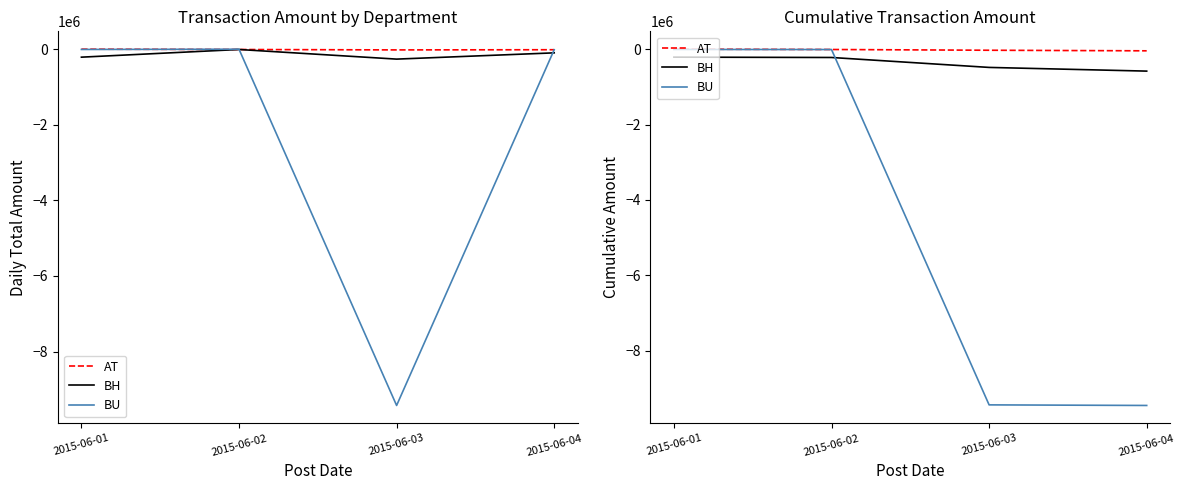

How many intersections are there between BH and BU?

1